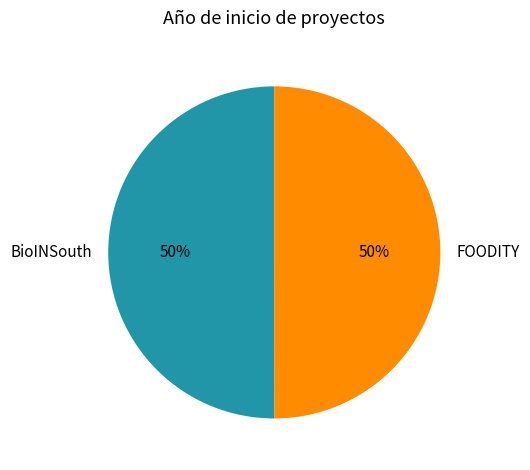

How many slices are in this pie chart?

2